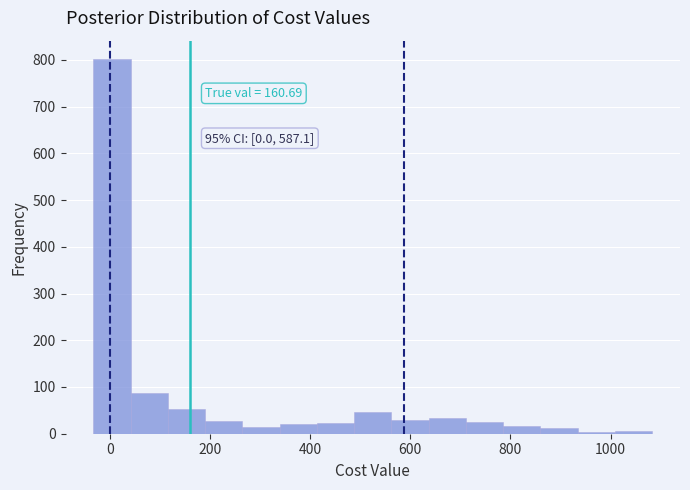

Read against the x-axis, roughly where is the centre of the tallest bar?

0